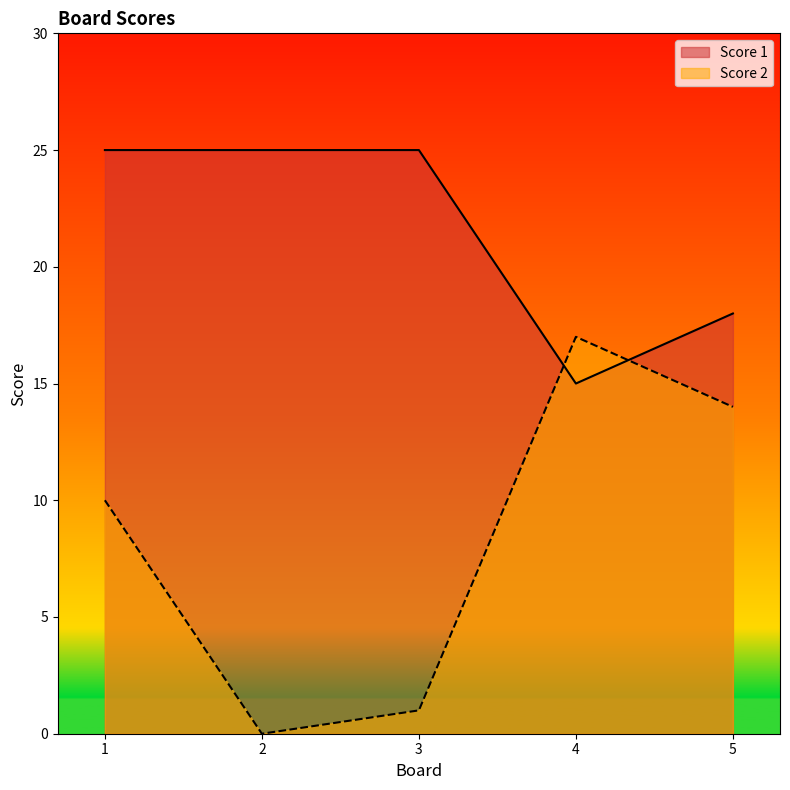

At which category does Score 1 reach its first local valley?

4